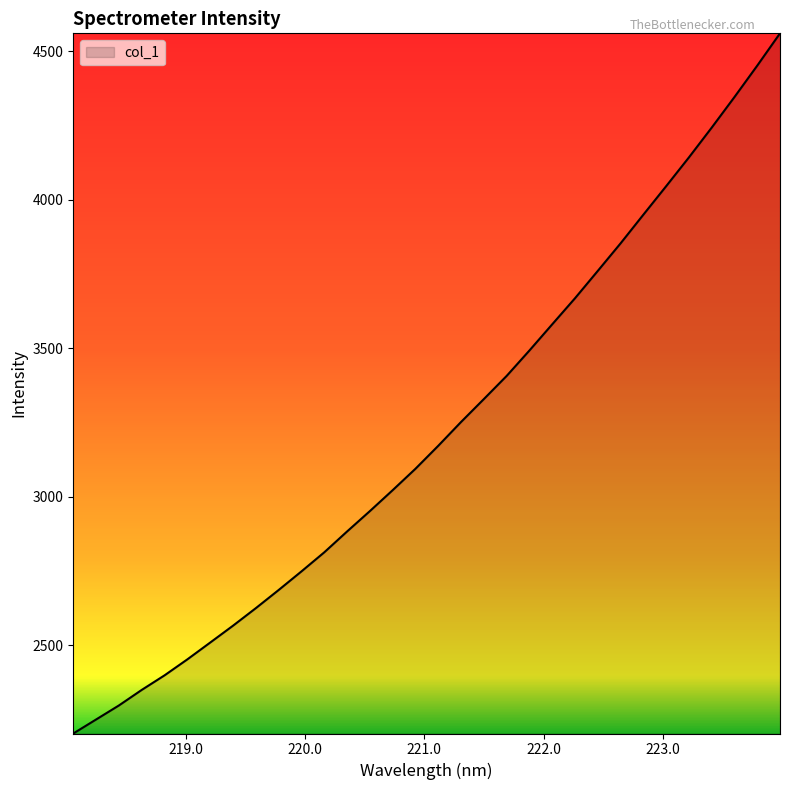

What is the difference between the second highest and minimum values?

2247.4